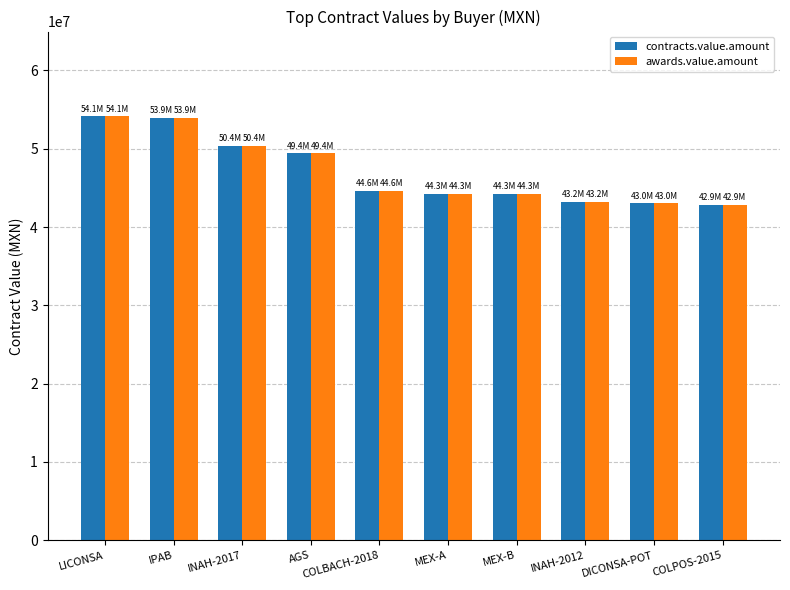

What is the greatest value displayed?

54145444.5